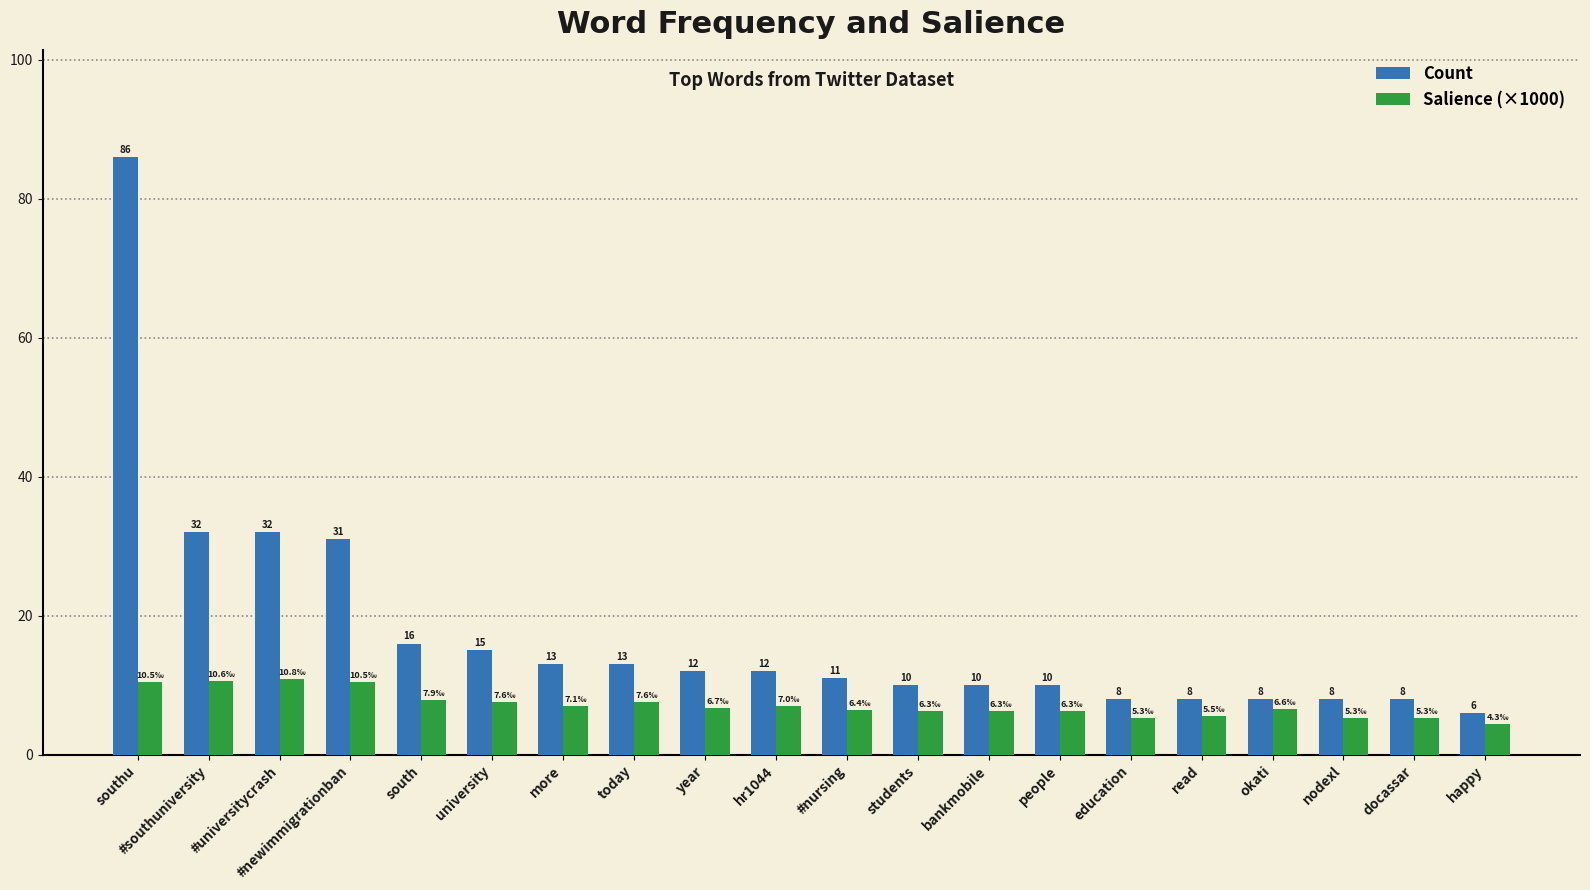

Which series has the largest total across all categories?

Count